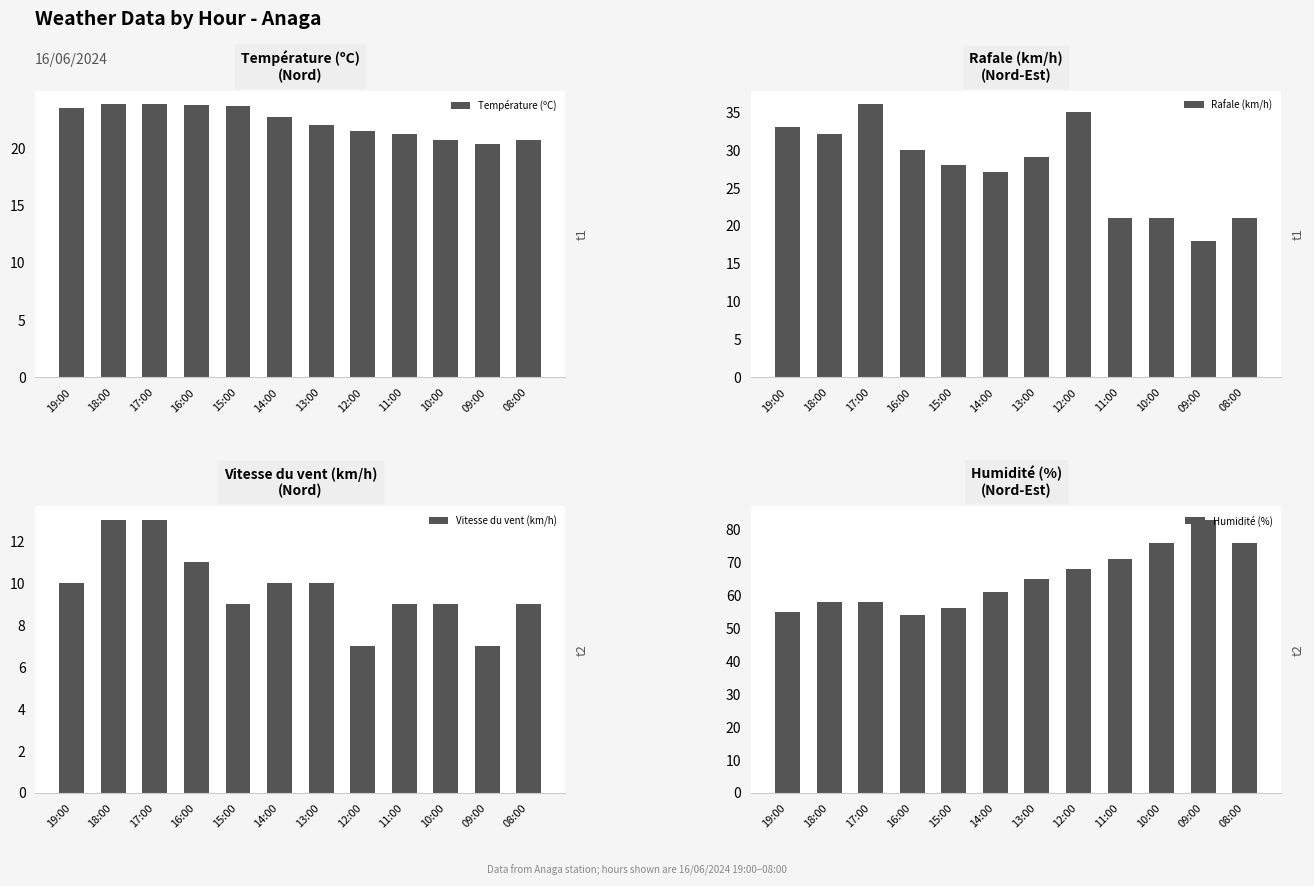

Which series has the largest total across all categories?

Humidité (%)